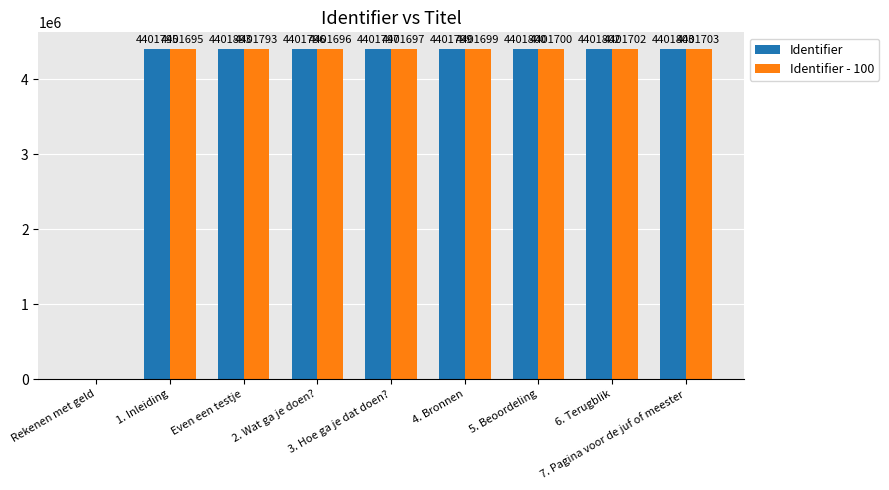

At which label does Identifier first exceed 4401799?

Even een testje